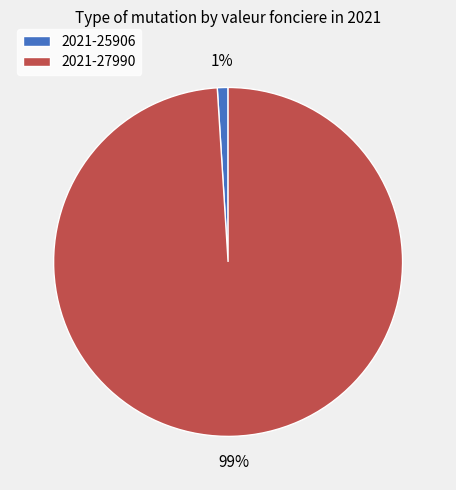

What is the largest slice in the pie chart?

2021-27990